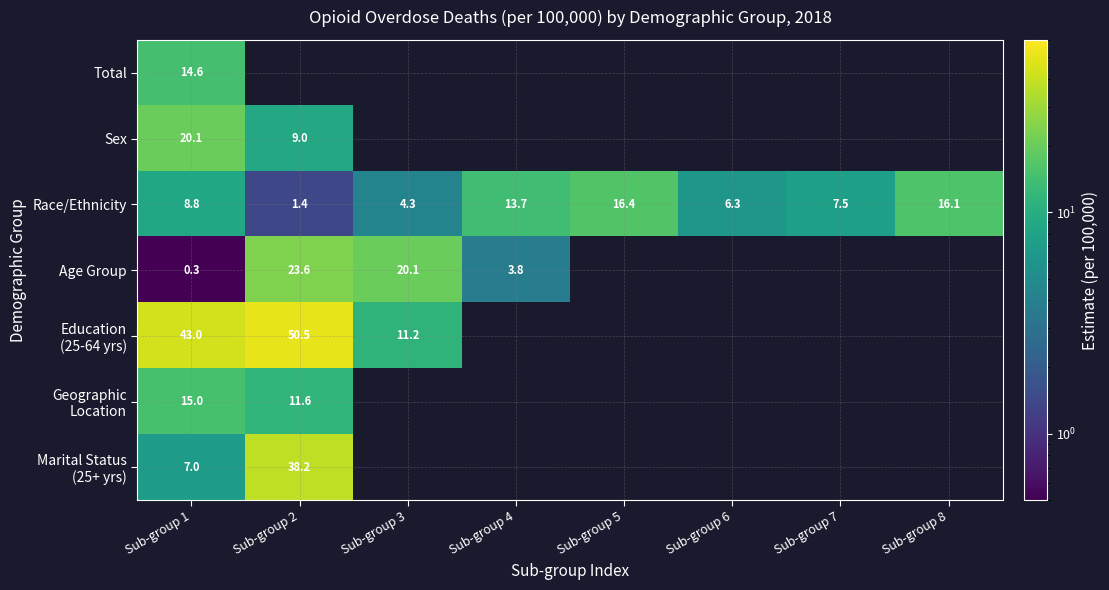

Which has a higher value, Sub-group 5 or Sub-group 4?

Sub-group 4